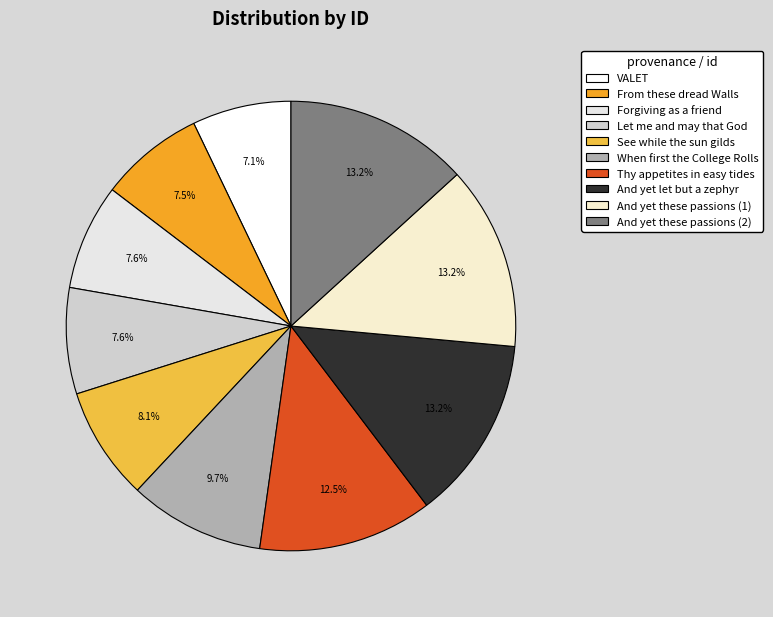

Is there any slice that represents more than half of the pie?

No